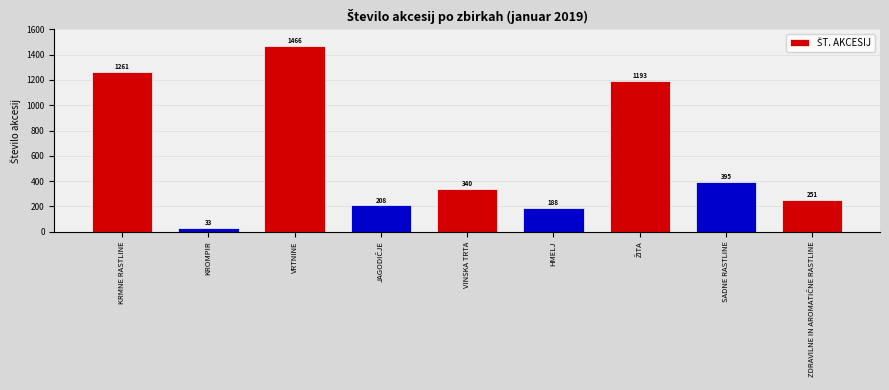

What is the value of the 9th bar from the left?

251